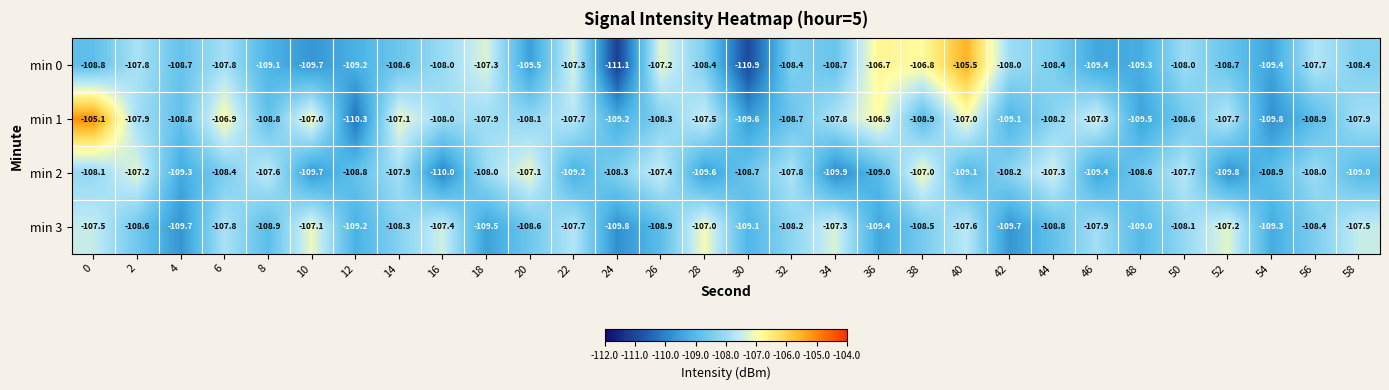

Which series changed the most between 20 and 52?

min 2